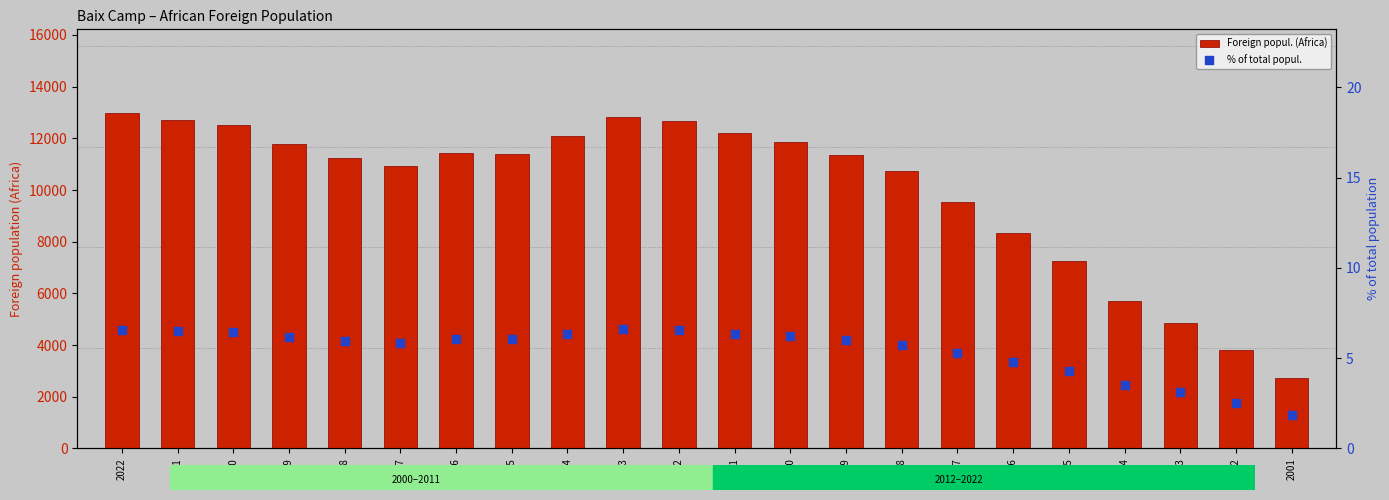

Which series contains the highest Y value?

Foreign popul. (Africa)